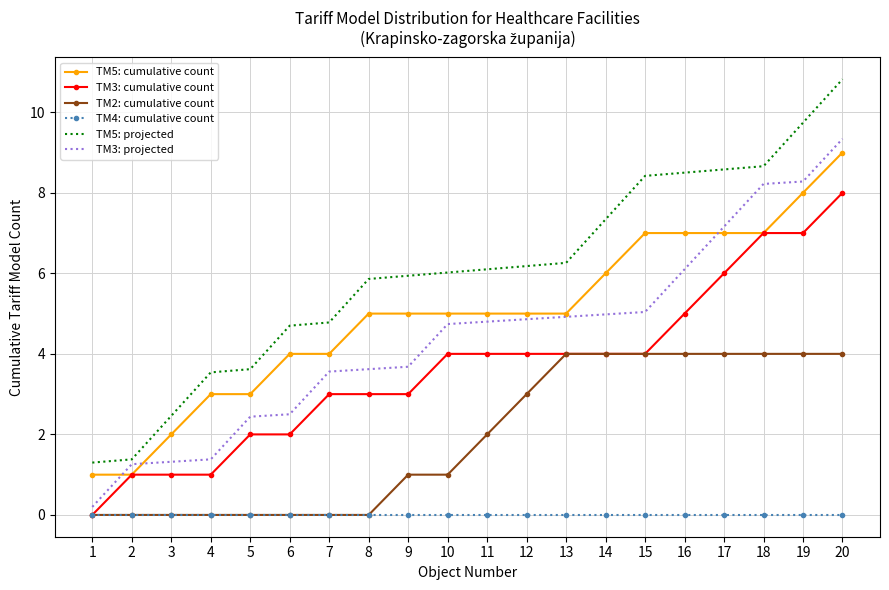

True or false: TM3: cumulative count and TM3: projected cross at least once.

False